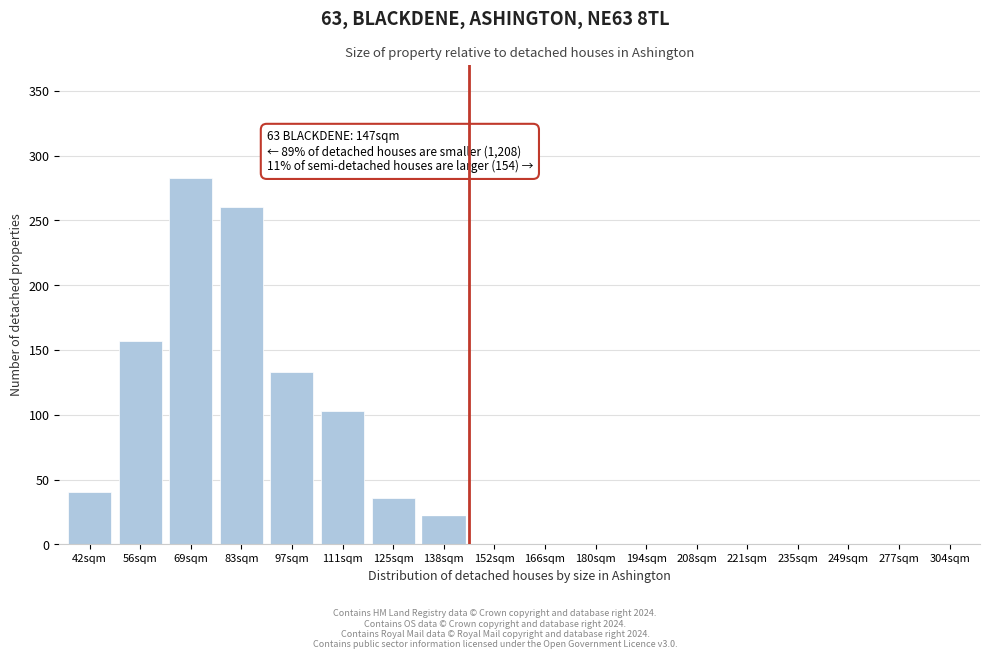

Reading left to right, list all the values displayed in this chart.

42sqm=40	56sqm=157	69sqm=283	83sqm=260	97sqm=133	111sqm=103	125sqm=36	138sqm=22	152sqm=0	166sqm=0	180sqm=0	194sqm=0	208sqm=0	221sqm=0	235sqm=0	249sqm=0	277sqm=0	304sqm=0